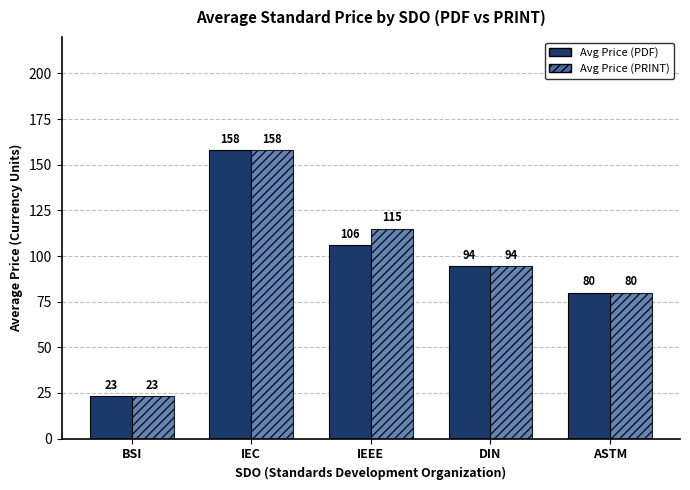

Rank the series at IEEE from highest to lowest value.

Avg Price (PRINT), Avg Price (PDF)